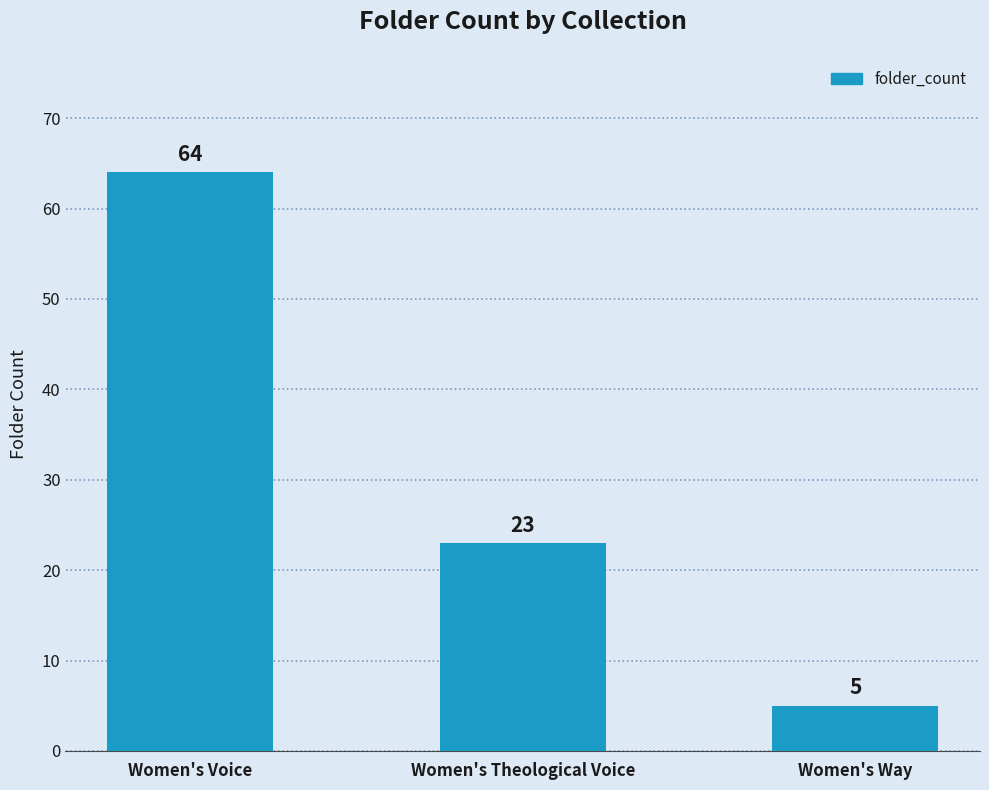

What is the value of the 2nd bar from the left?

23